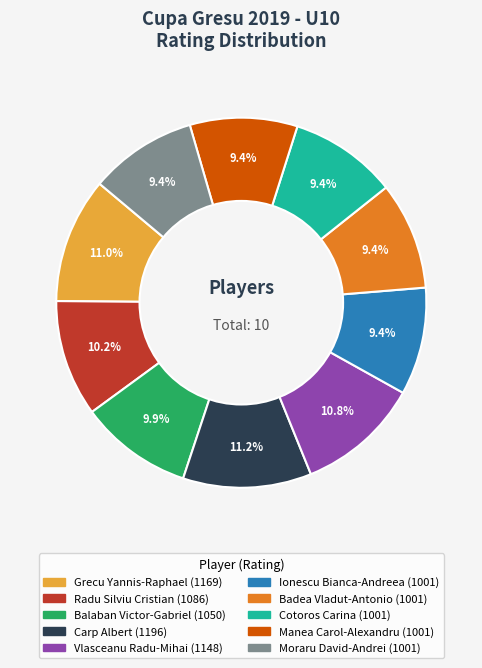

What is the ratio of the value at Cotoros Carina to the value at Vlasceanu Radu-Mihai?

0.9